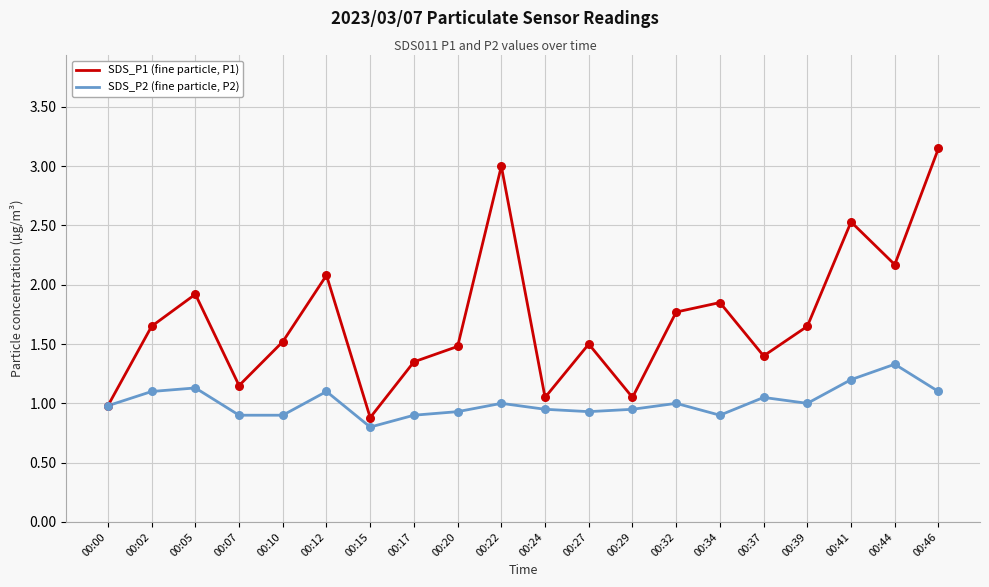

What is the spread (max minus min) of values at 00:41?

1.3